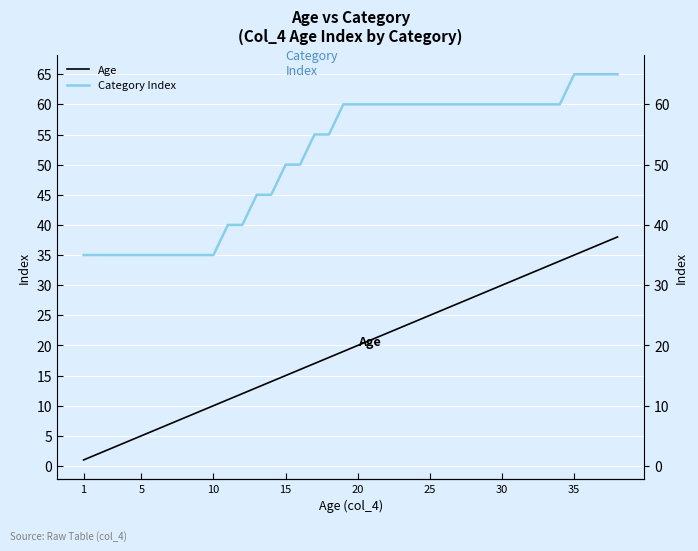

True or false: Category Index has more than 1 interior local peaks.

False